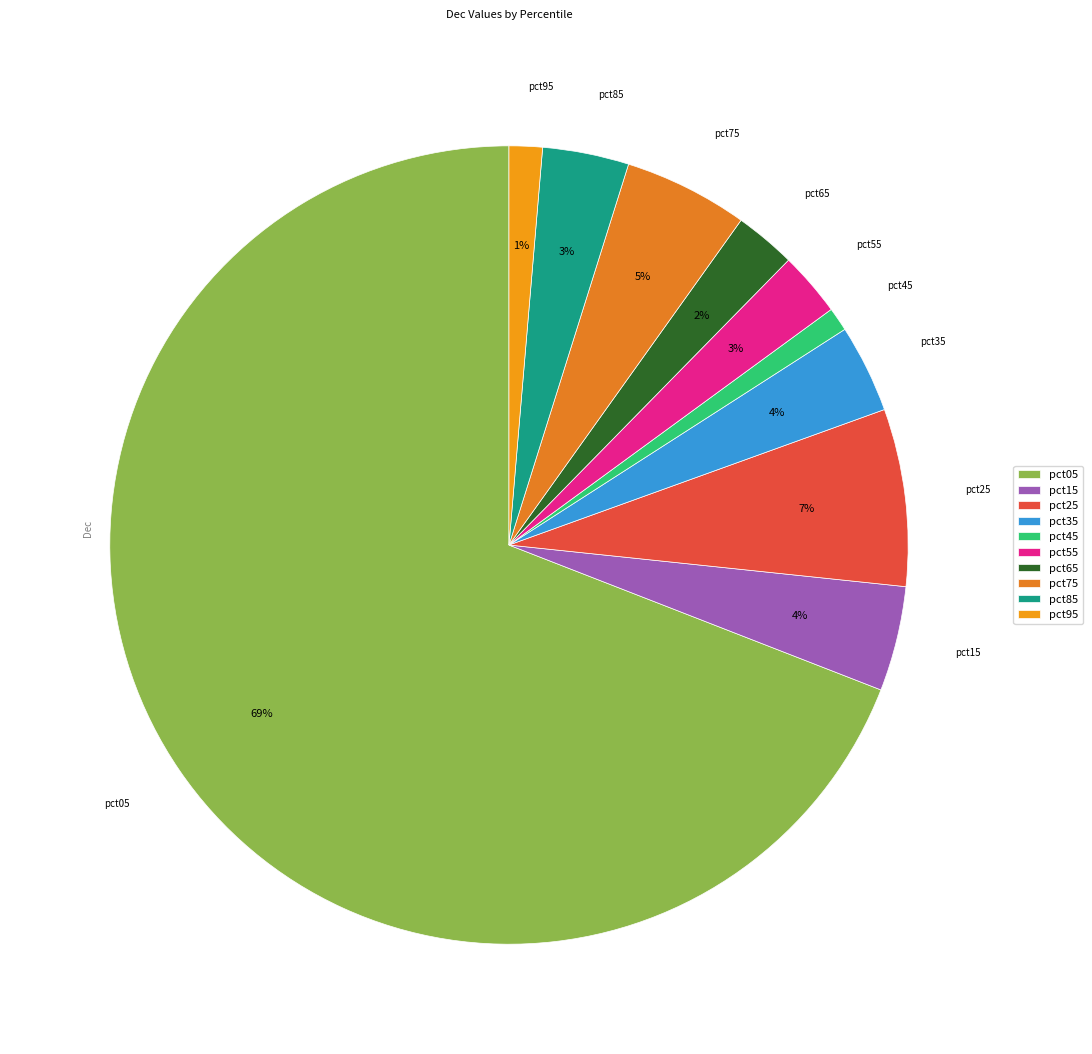

To the nearest percent, what portion does pct85 represent?

3%